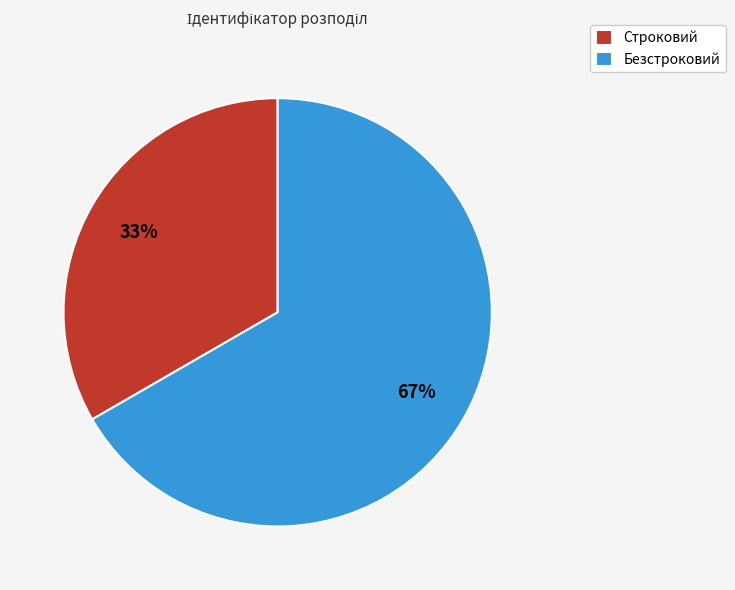

Combined, do Строковий and Безстроковий account for over 50%?

Yes